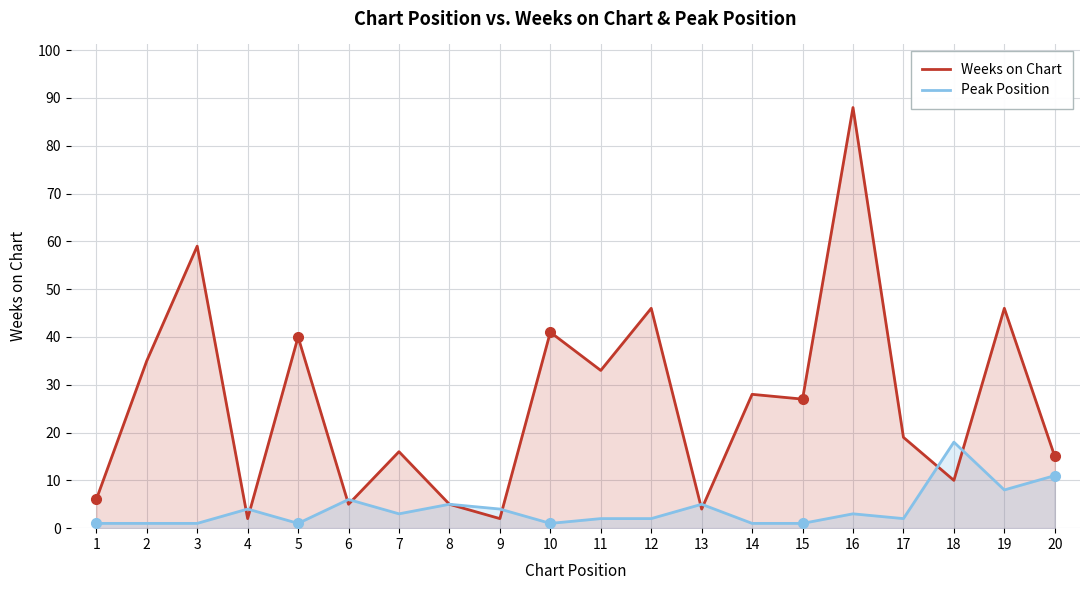

Which series has the largest total across all categories?

Weeks on Chart